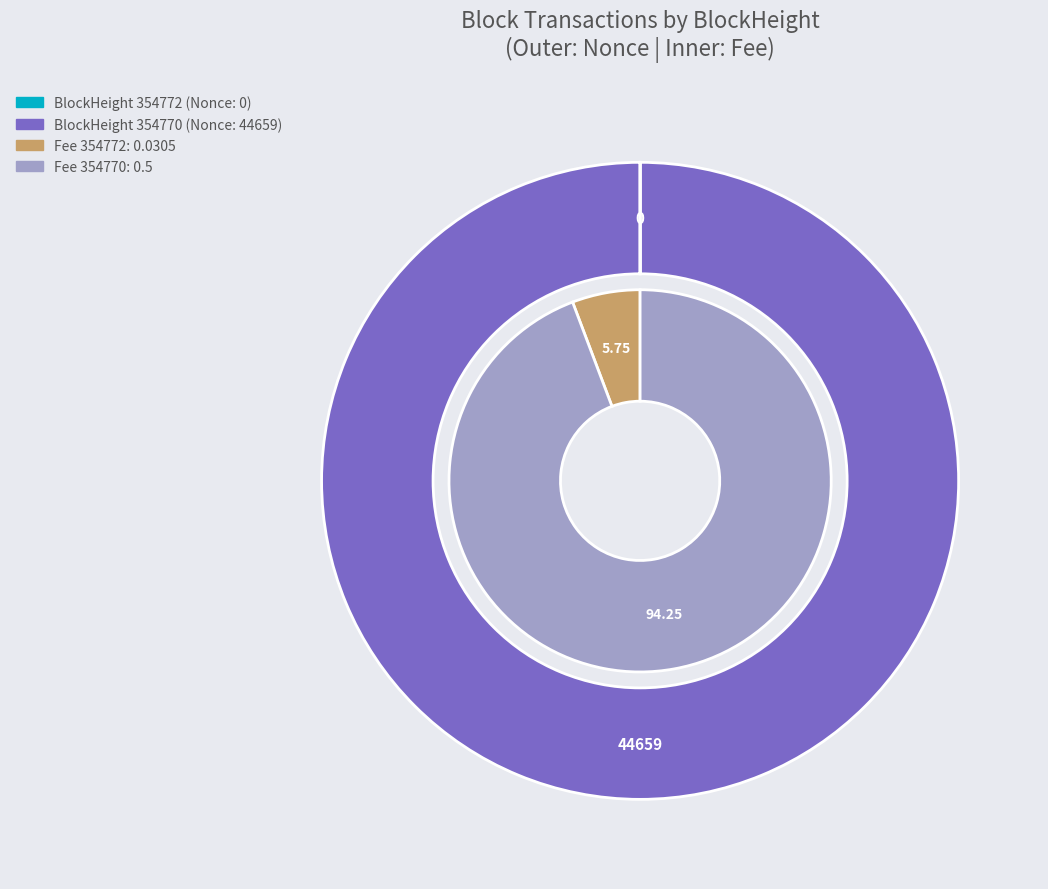

Rank the categories by value from lowest to highest.

354772, 354770